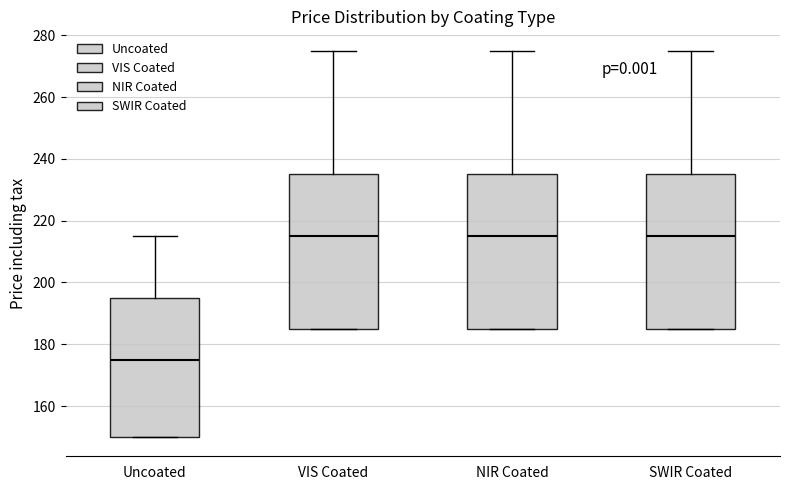

Reading left to right, transcribe this box plot: for each box, give where its median line is, the range the box spans, and where its two whiskers end, as read against the y-axis. The values are not printed on the chart, so give them approximately, as read against the axis.

Uncoated: median 176, box 150 to 196, whiskers 150 to 216
VIS Coated: median 216, box 186 to 236, whiskers 186 to 276
NIR Coated: median 216, box 186 to 236, whiskers 186 to 276
SWIR Coated: median 216, box 186 to 236, whiskers 186 to 276